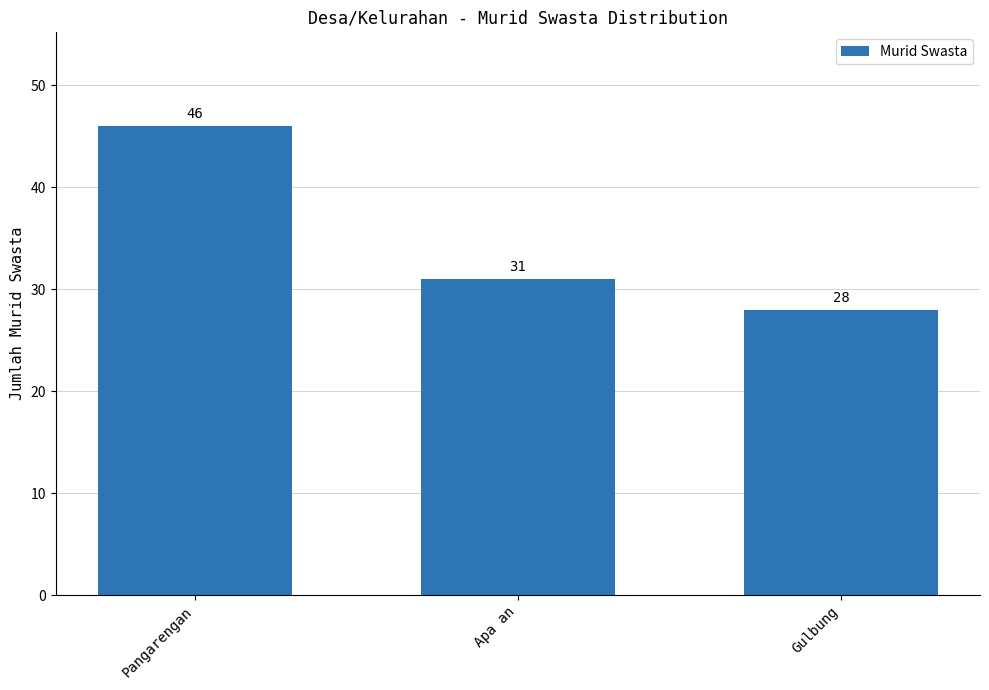

List the labels in order of value, largest first.

Pangarengan, Apa an, Gulbung